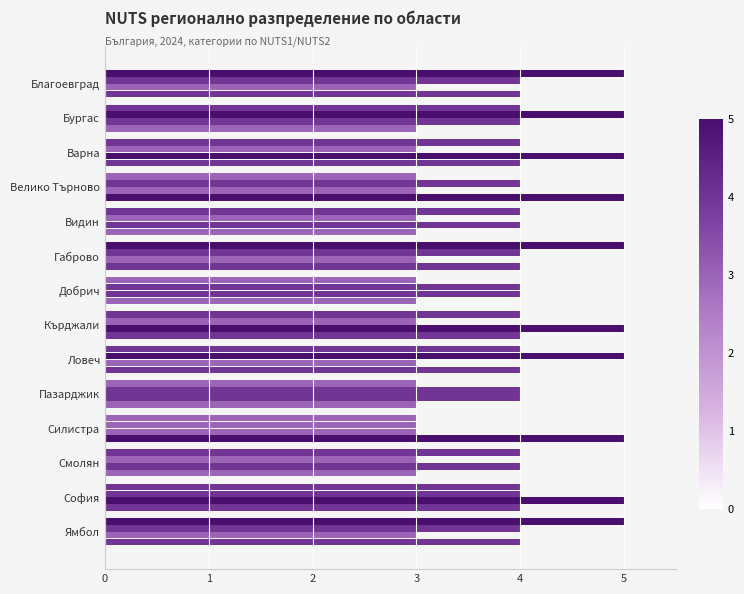

How many data points does each series have?

14